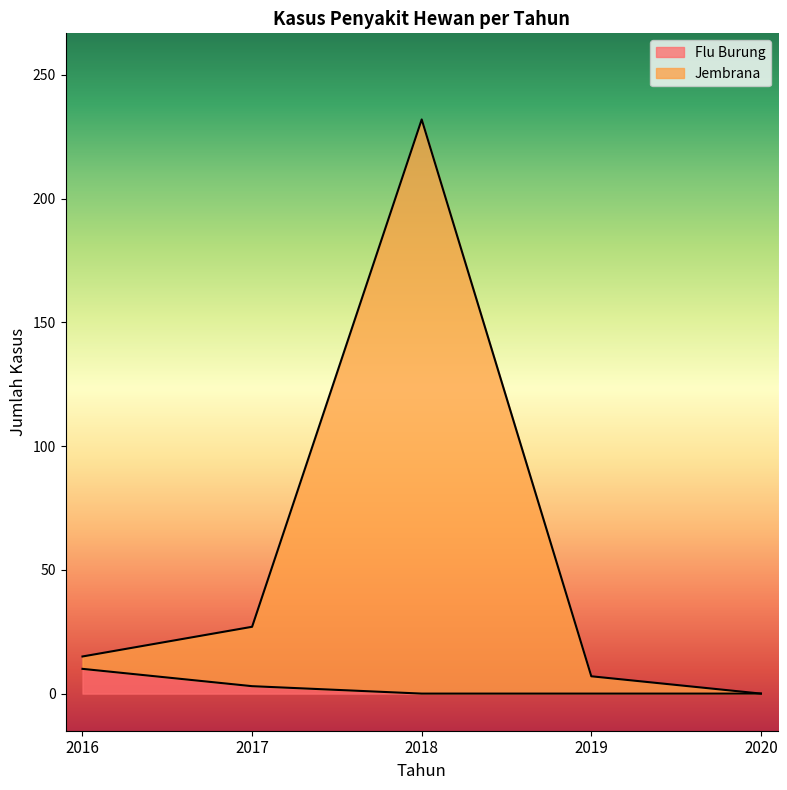

True or false: Flu Burung and Jembrana intersect in this chart.

False